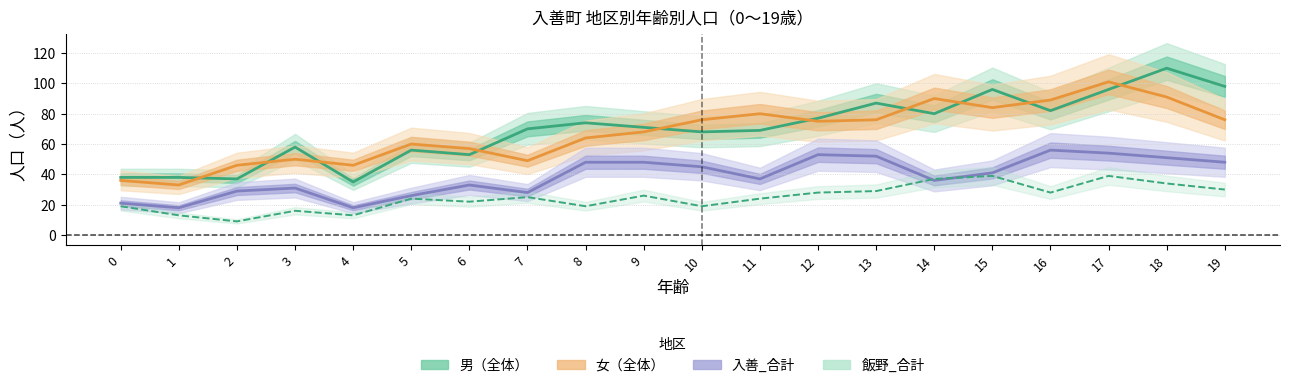

What is the difference between the 飯野_合計 values at 14 and 12?

9